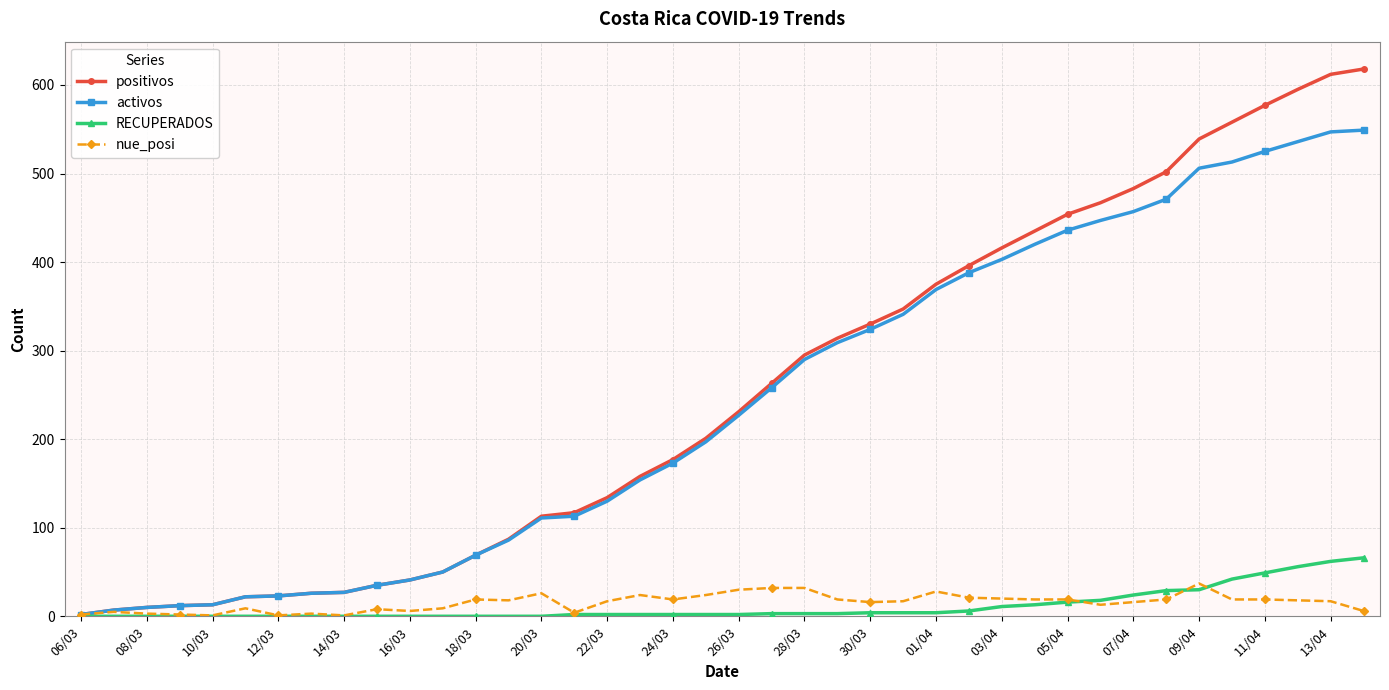

Which series has the largest range (max minus min)?

positivos